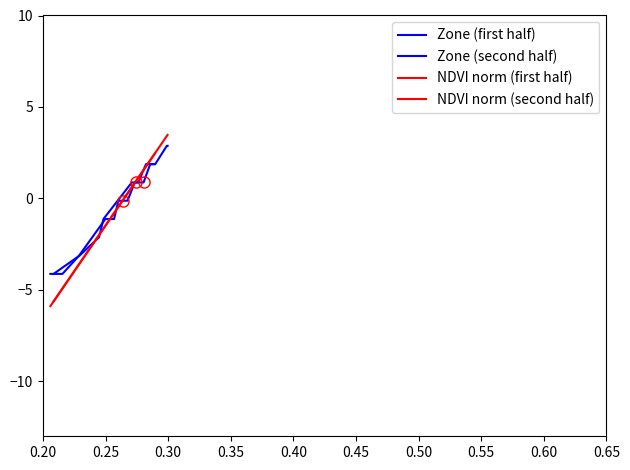

The value of NDVI norm (first half) at 10 is -0.0. True or false?

False